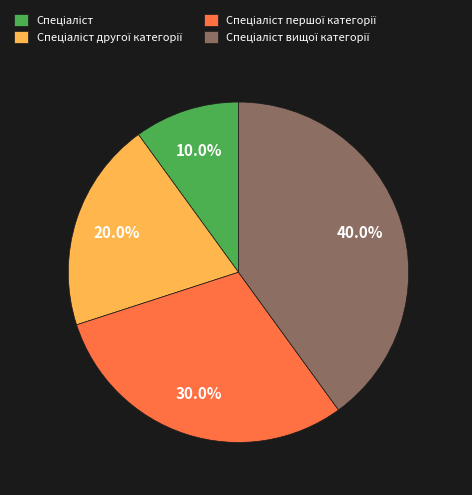

Is there a majority slice in this chart?

No